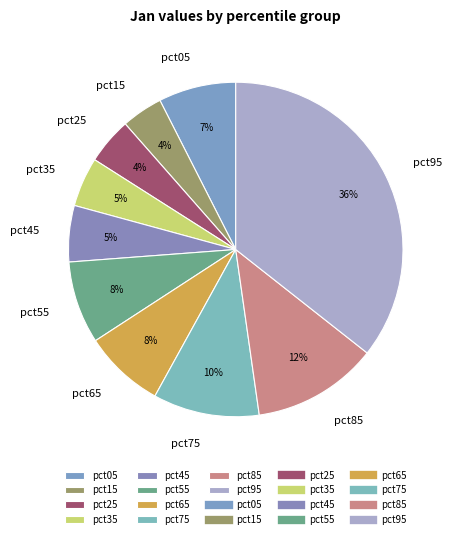

Is the sum of pct25 and pct95 greater than half?

No